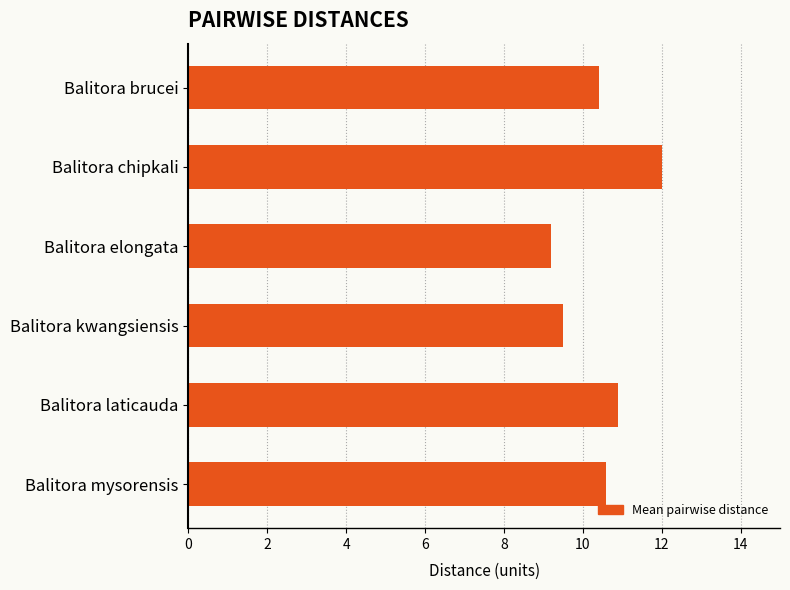

What position from the bottom is Balitora elongata?

4